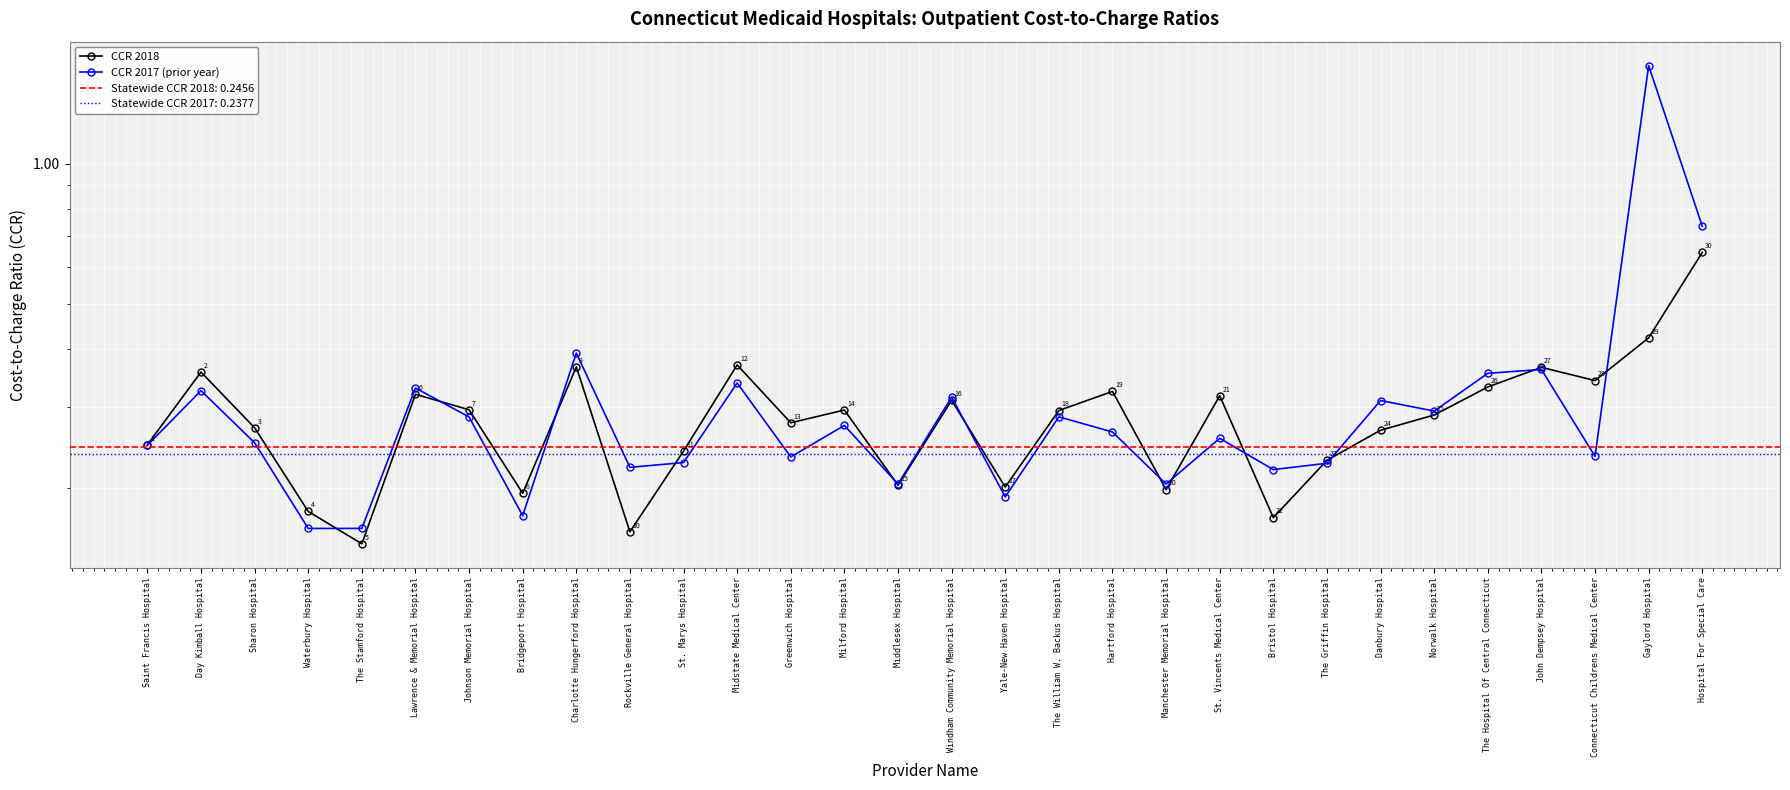

How many CCR 2017 (prior year) values are between 0 and 1?

29